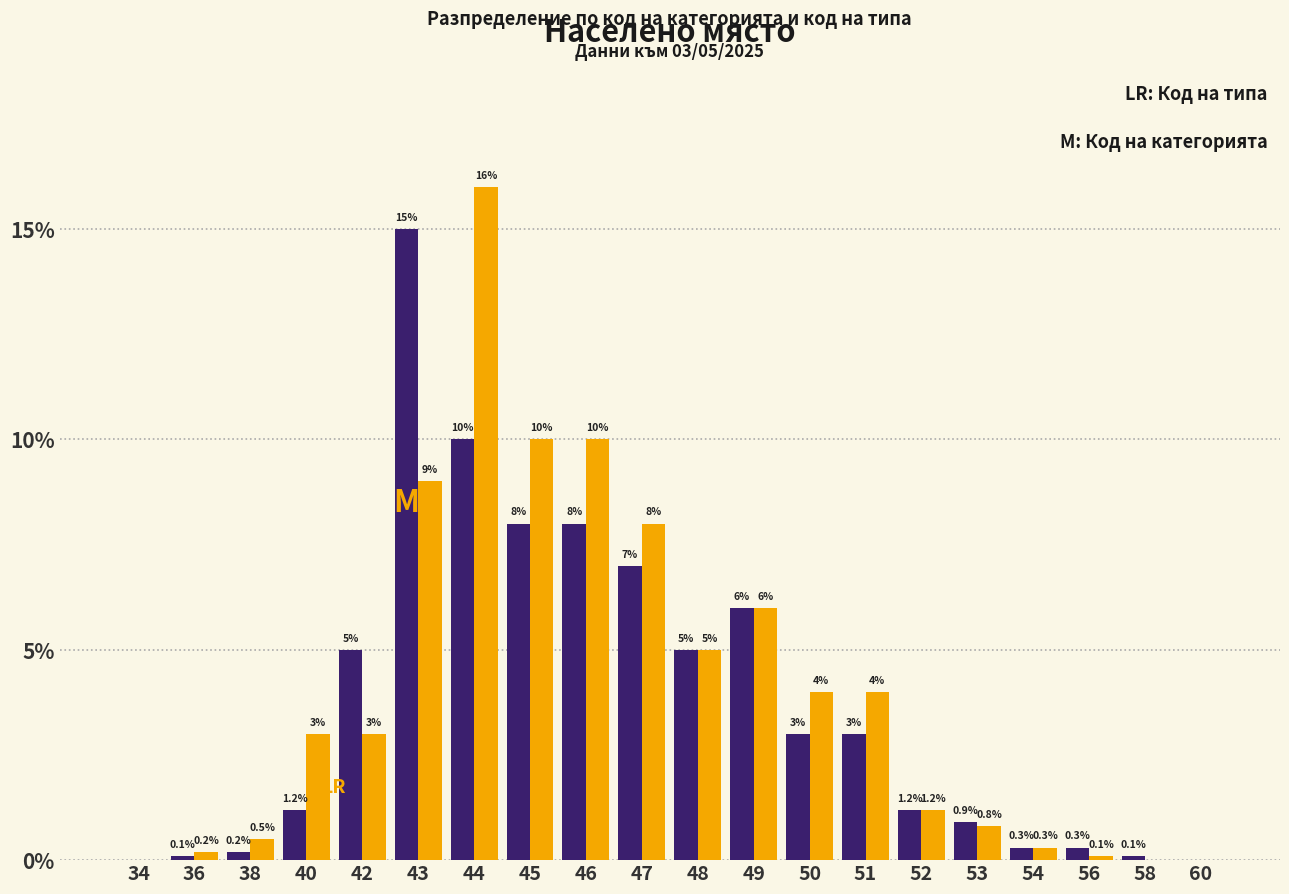

What is the greatest value displayed?

16.0